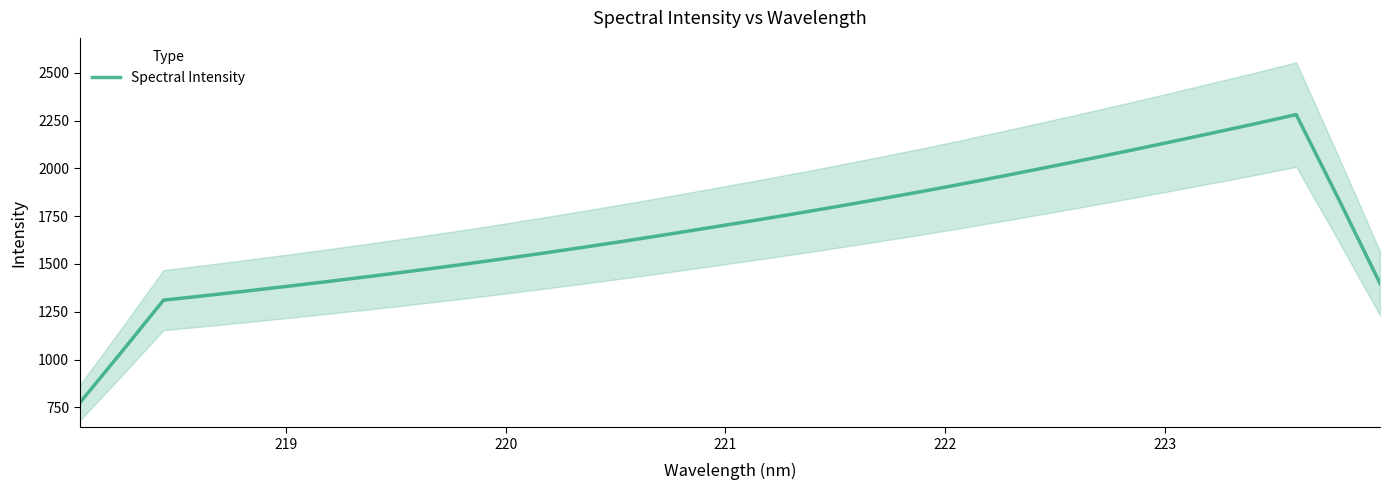

Does the chart display data point markers on the line(s)?

No